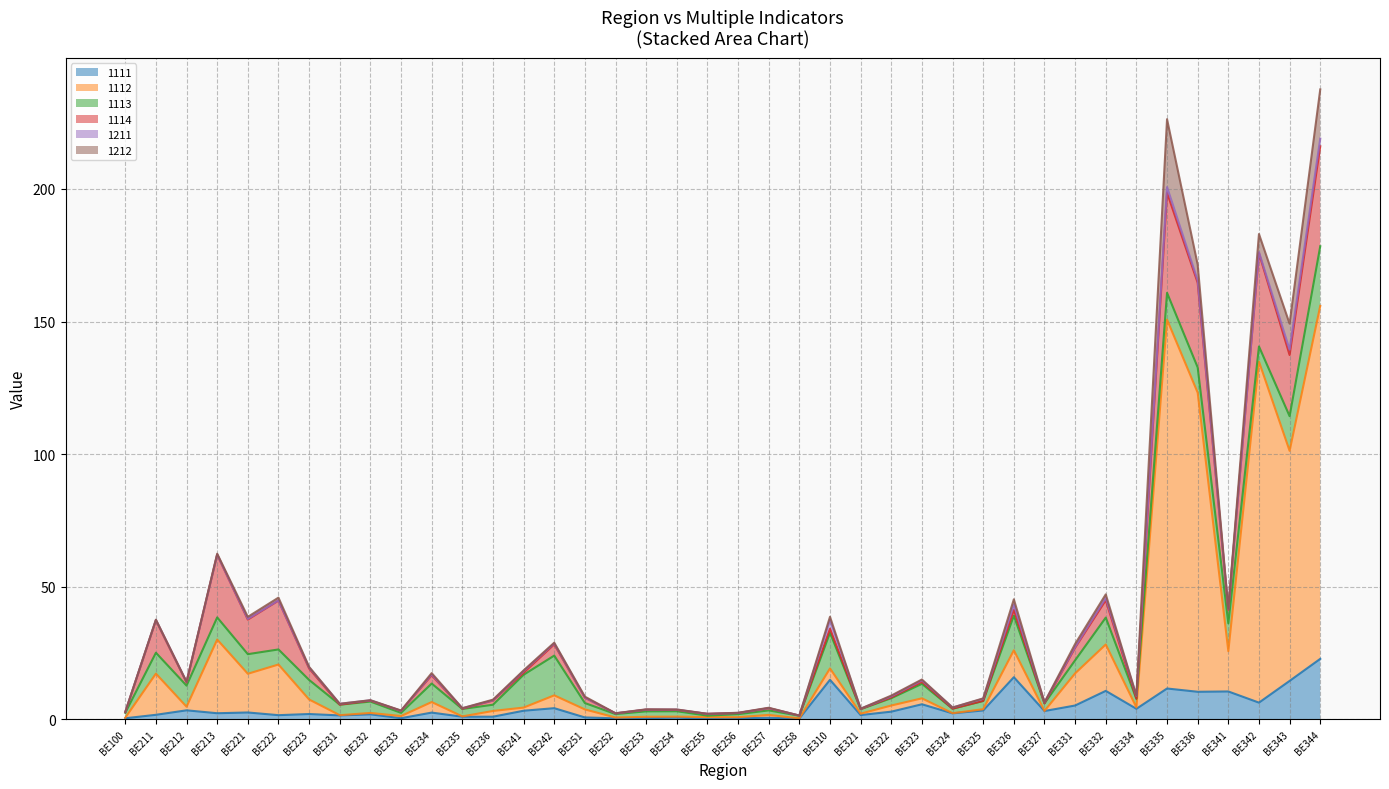

At which category is the sum across all series the highest?

BE344